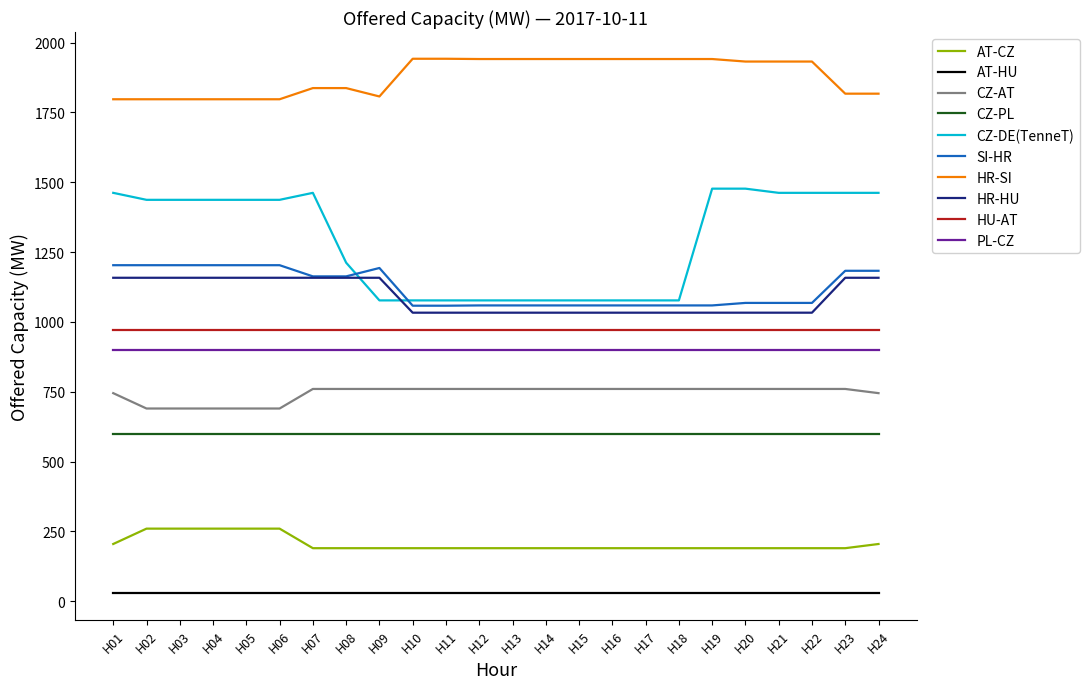

True or false: AT-CZ has a value of 190 at H09.

True